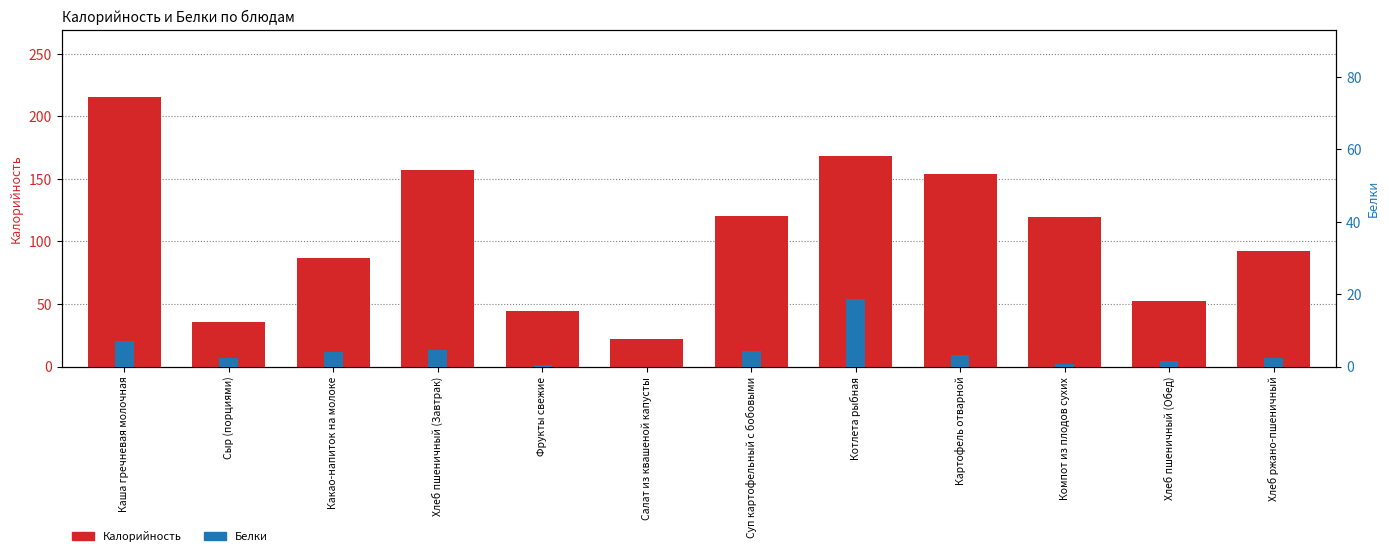

How many values in the Калорийность series exceed 119?

6